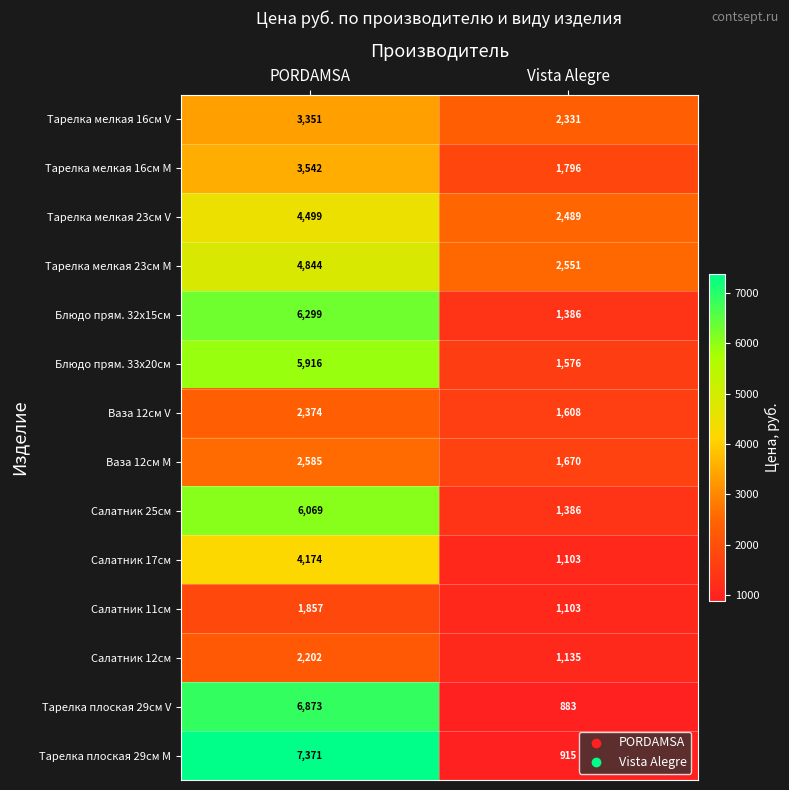

What is the difference between the maximum and minimum values in the Салатник 17см series?

3071